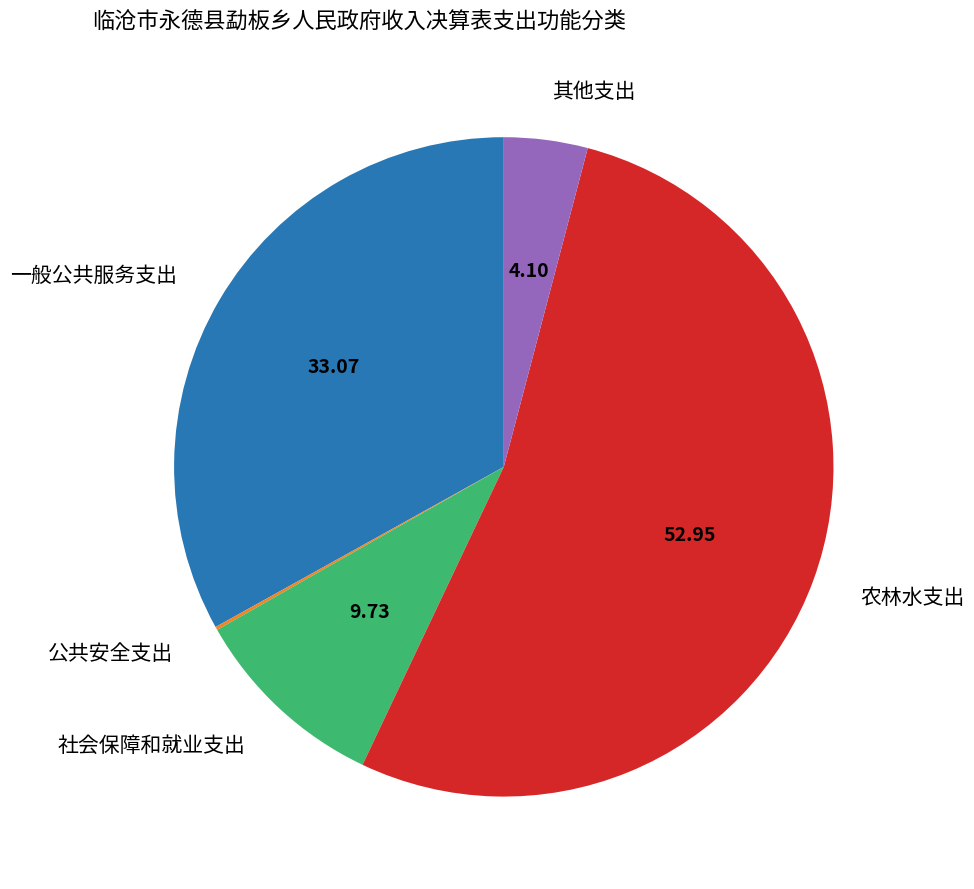

Which slice represents more than half of the pie?

农林水支出